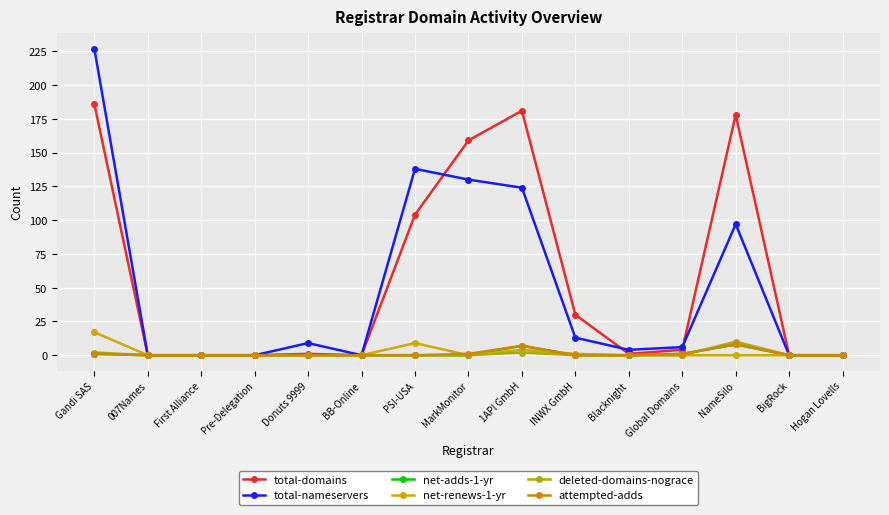

How many series are shown in this chart?

6